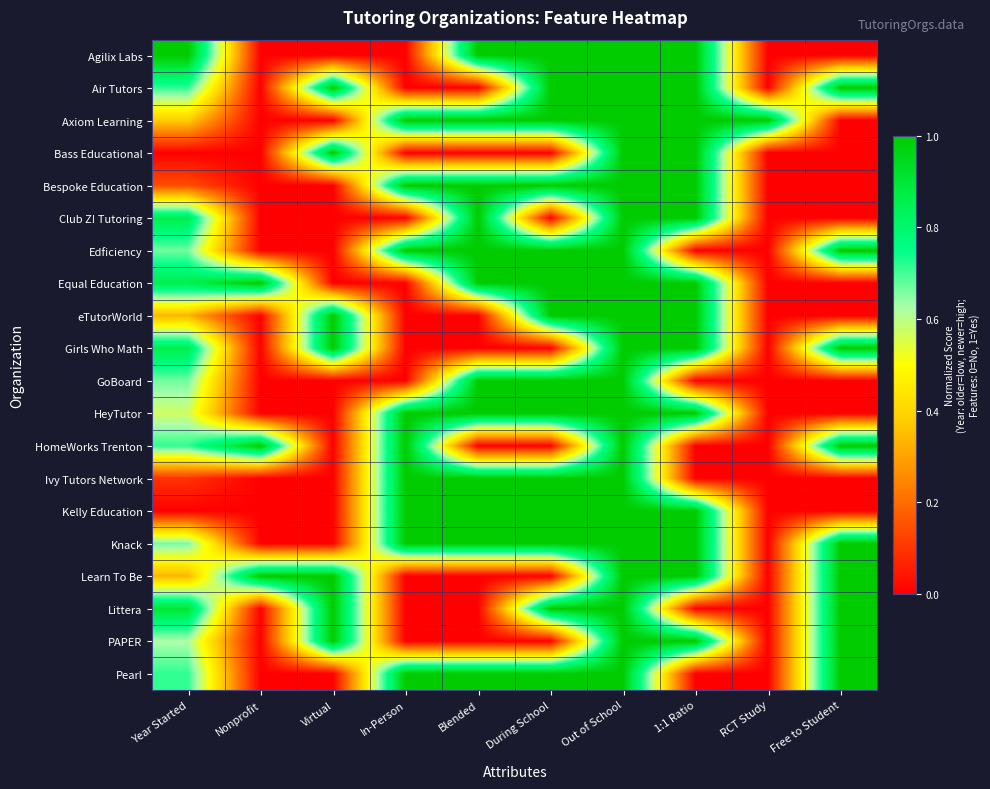

Rank the series at 1:1 Ratio from lowest to highest value.

Edficiency, GoBoard, HomeWorks Trenton, Ivy Tutors Network, Littera, Pearl, Agilix Labs, Air Tutors, Axiom Learning, Bass Educational, Bespoke Education, Club Z! Tutoring, Equal Education, eTutorWorld, Girls Who Math, HeyTutor, Kelly Education, Knack, Learn To Be, PAPER